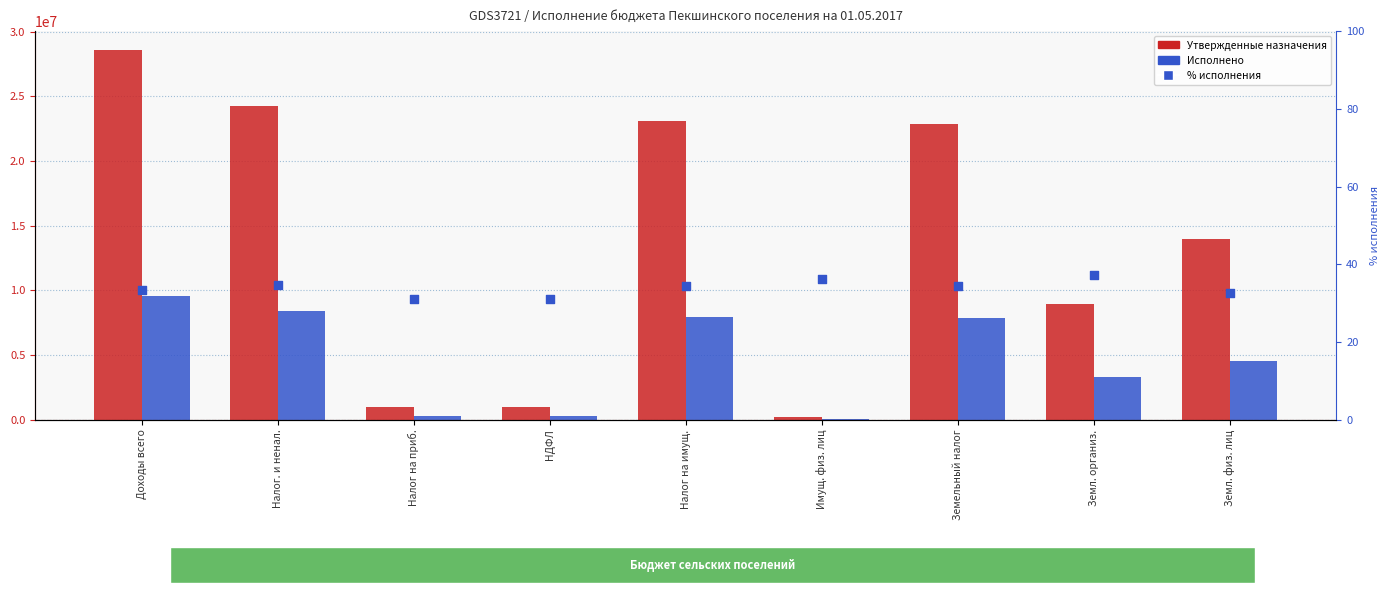

Which series contains the lowest Y value?

% исполнения